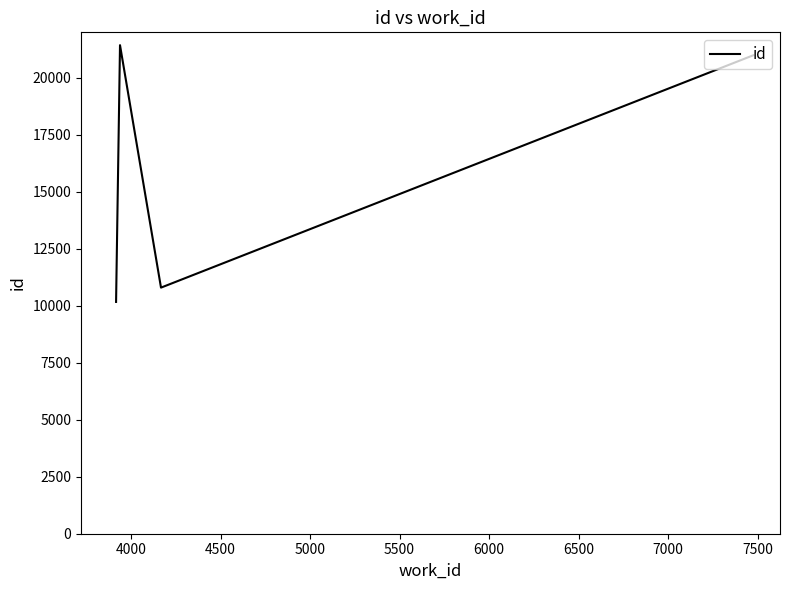

What is the minimum value shown in the chart?

10167